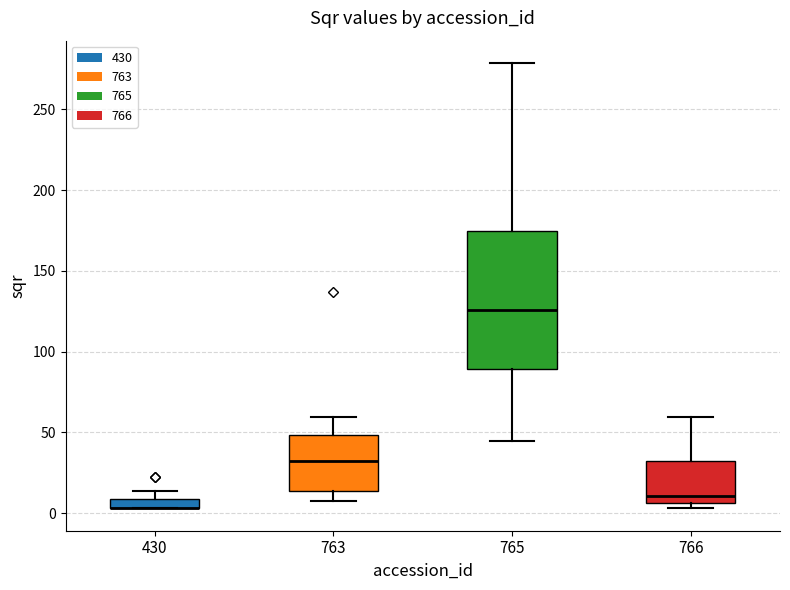

Where is the lower edge of the box at x = 763 on the y-axis? The values are not printed on the chart, so give them approximately, as read against the axis.

15